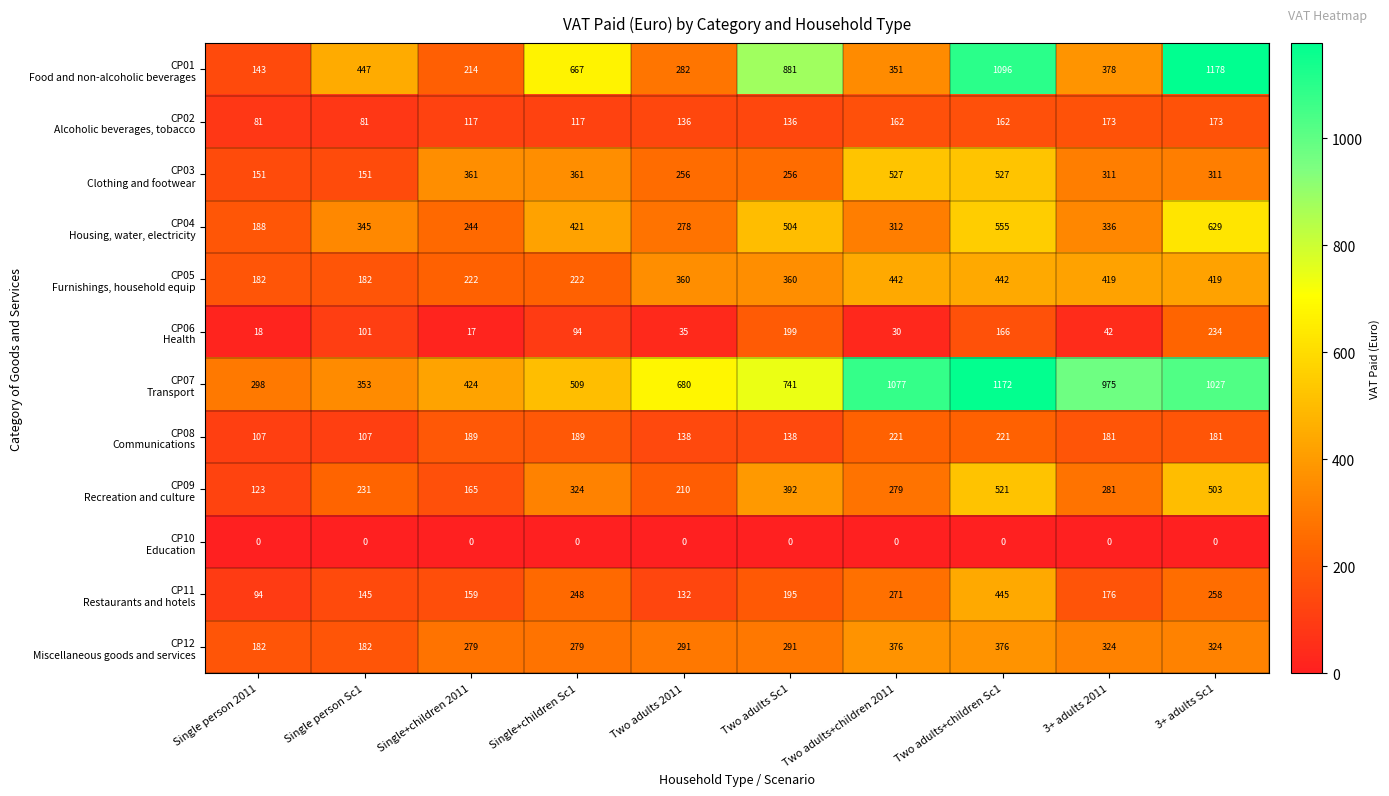

What is the spread (max minus min) of values at Two adults+children Sc1?

1172